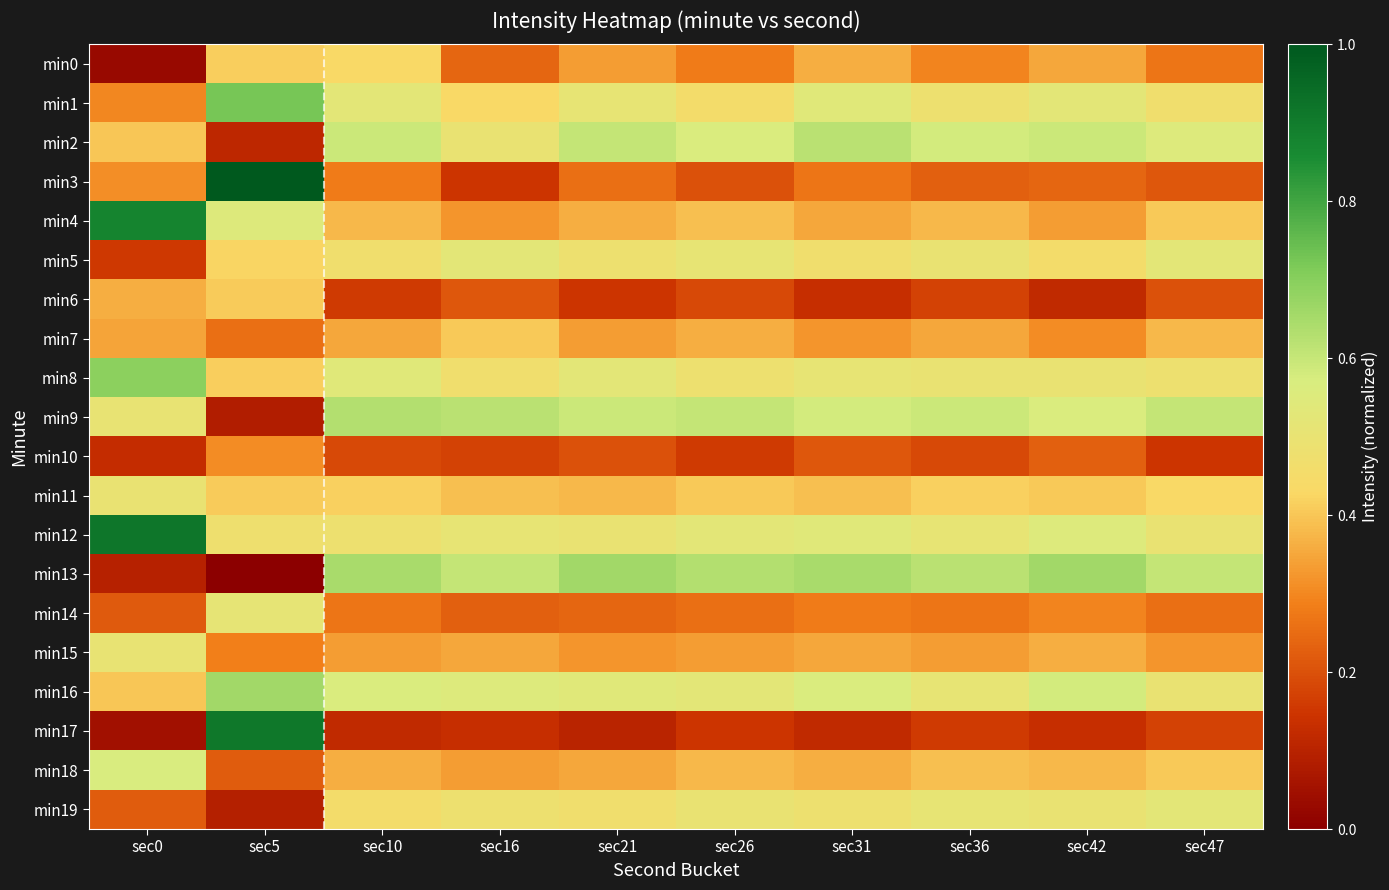

At which category is the sum across all series the highest?

sec5